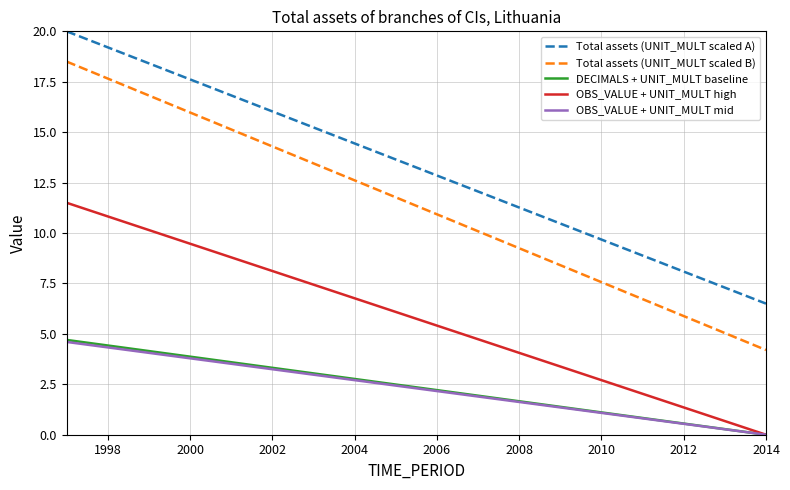

Which series has the largest total across all categories?

Total assets (UNIT_MULT scaled A)